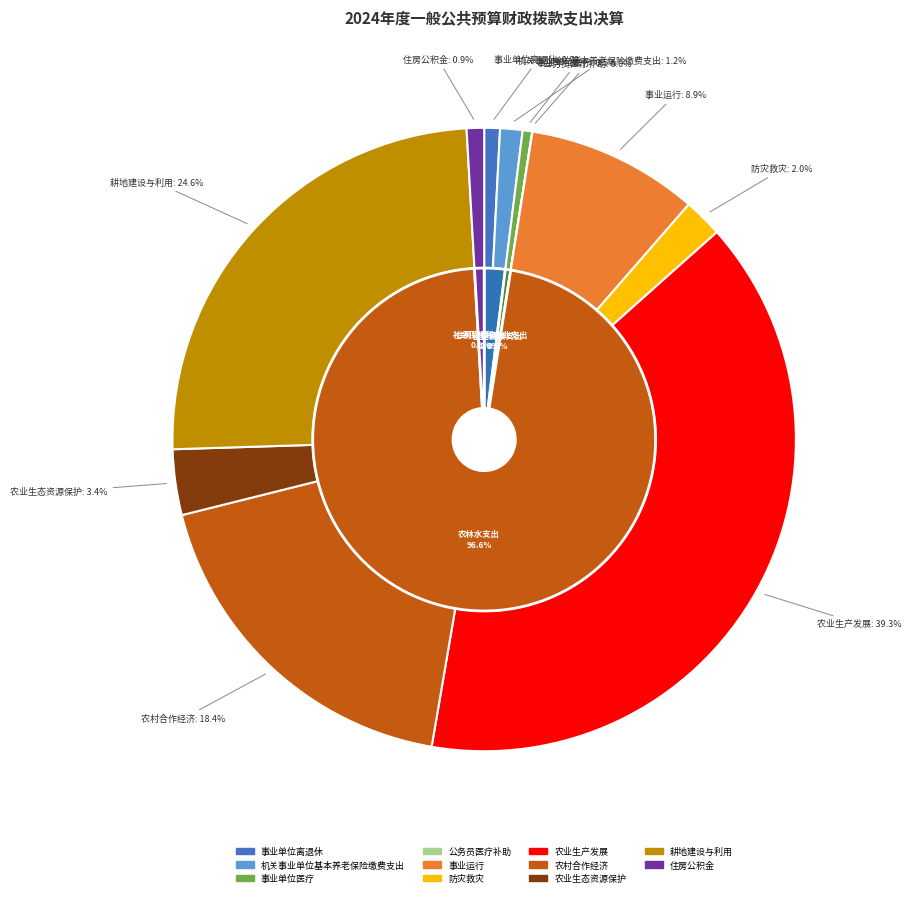

To the nearest percent, what is the difference between the 事业运行 and 耕地建设与利用 slice percentages?

16%